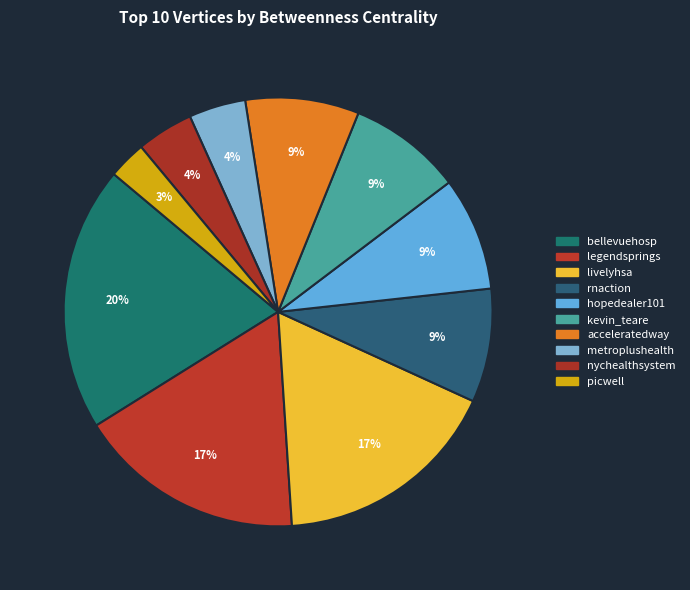

Is it true that picwell is 1% of the pie?

False